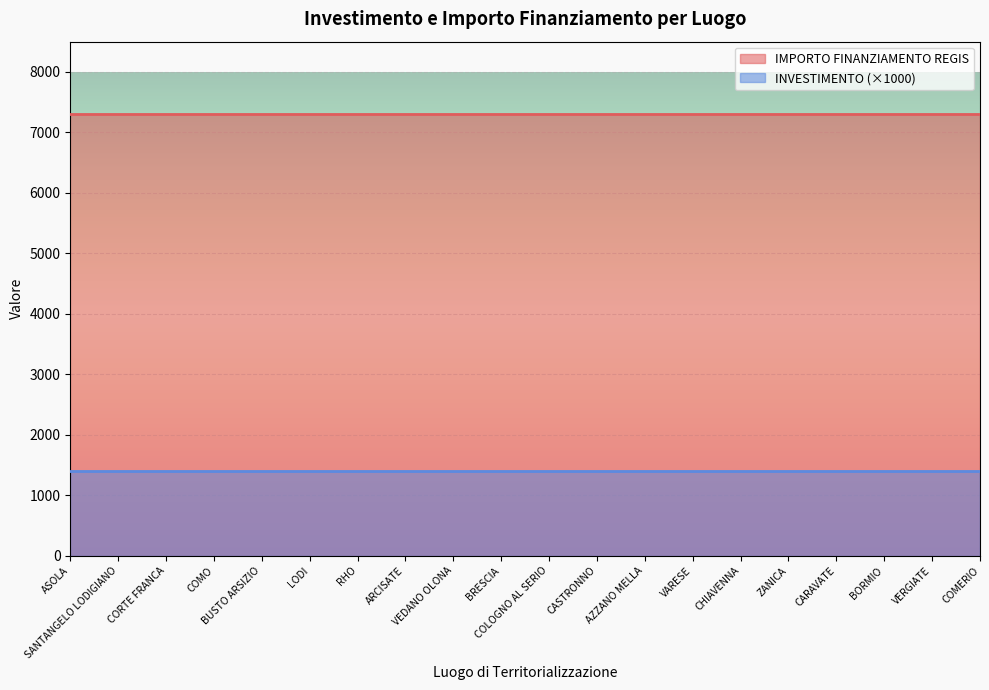

What is the label of the 9th point from the left?

VEDANO OLONA